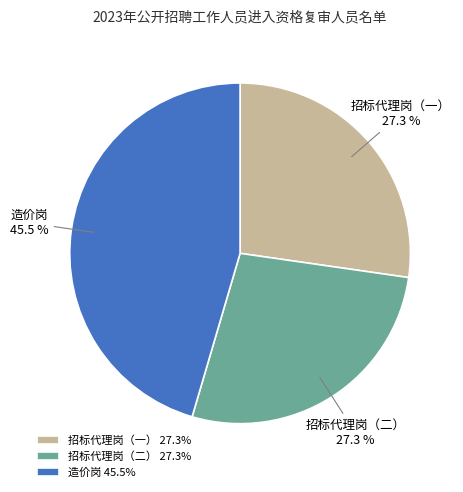

How much of the chart is everything except 造价岗?

54.5%